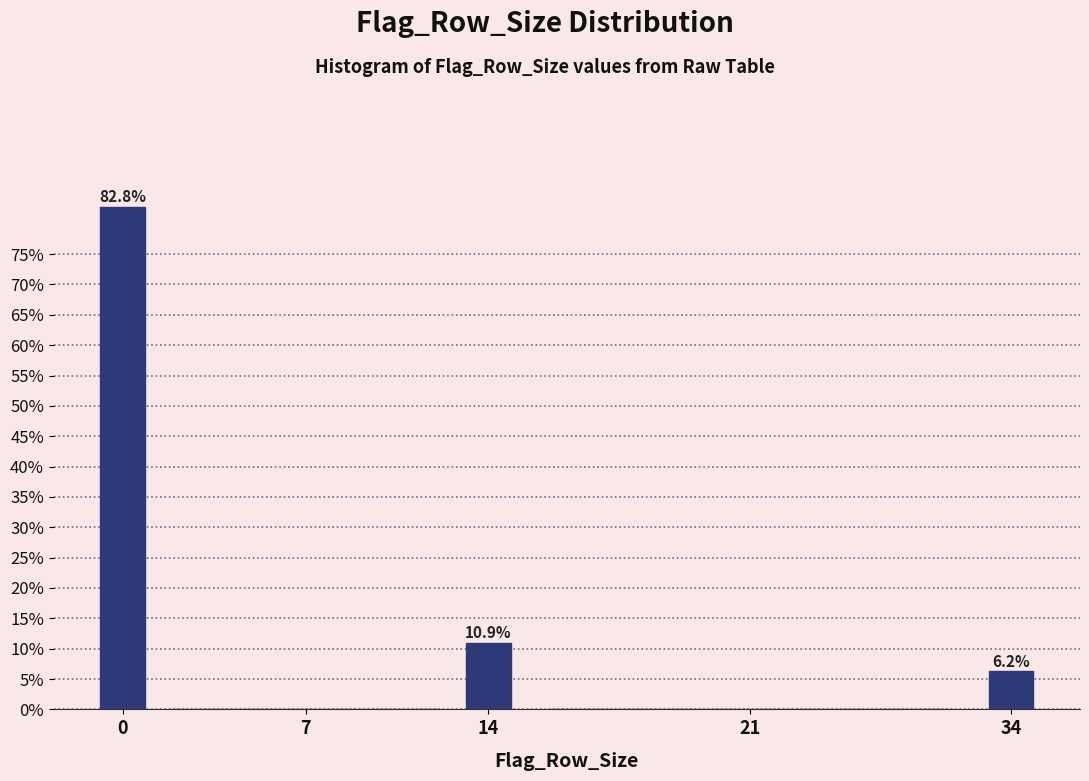

At which label is the value closest to 41?

14